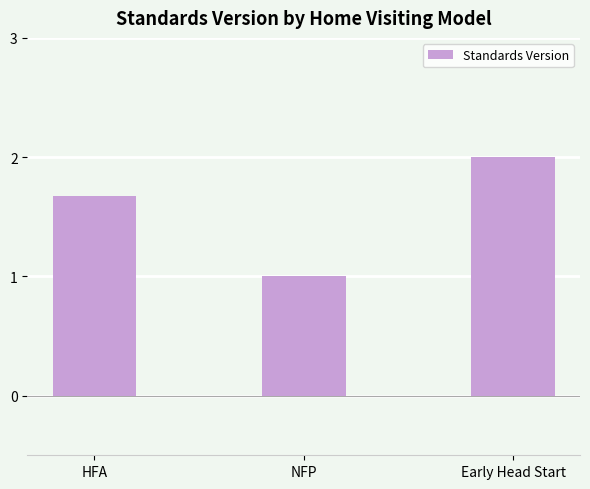

Count the values in the range 1 to 2.

3